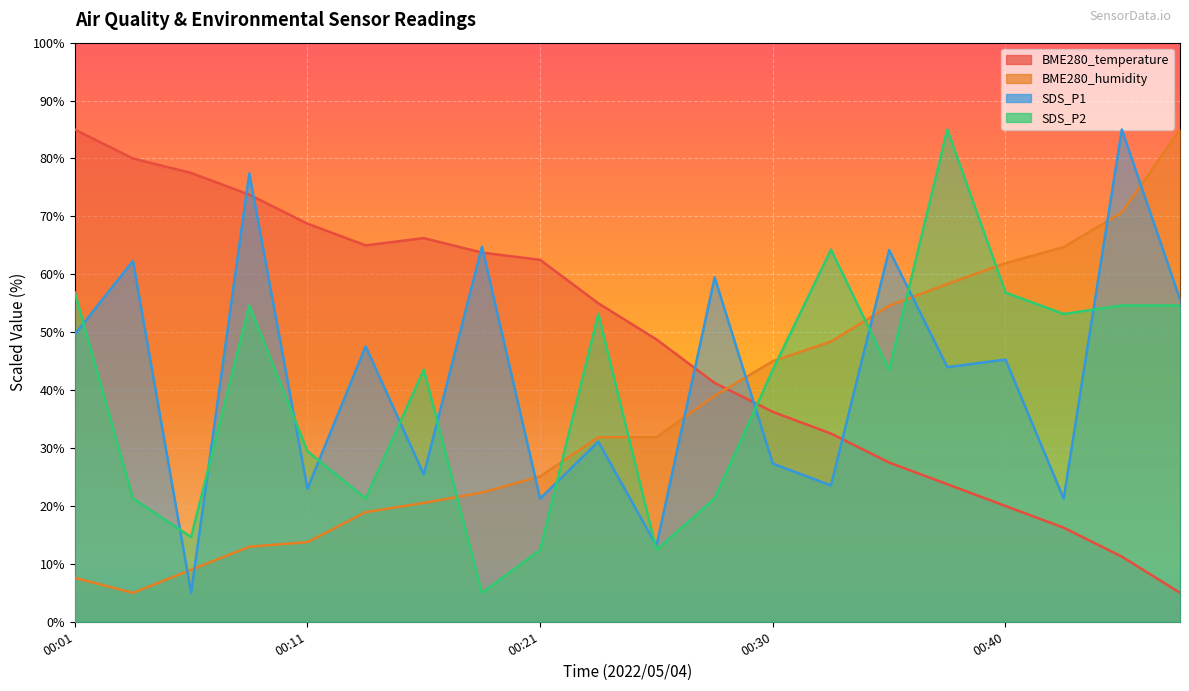

Is it true that SDS_P2 equals 56.9 at 00:40?

True